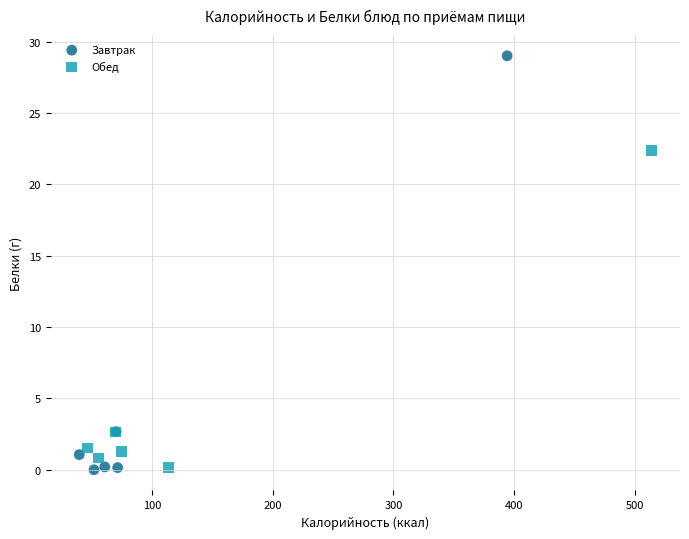

Which series contains the highest Y value?

Завтрак